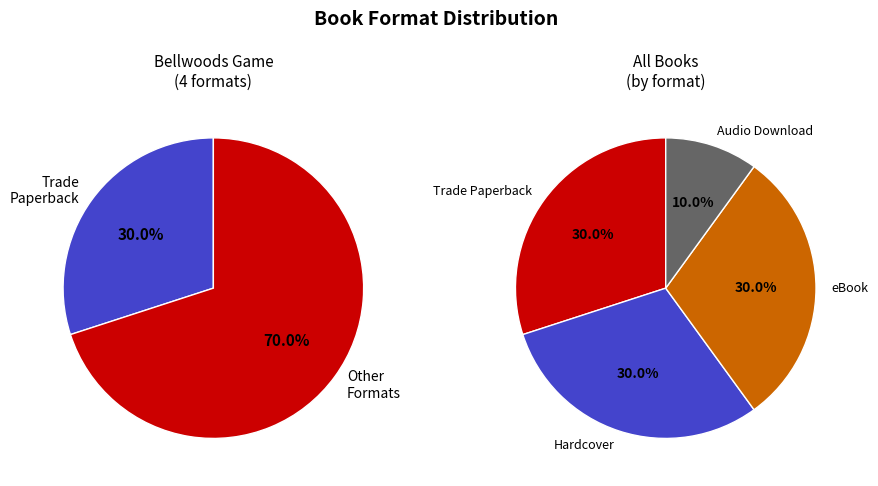

Which category has the biggest portion of the pie?

Trade Paperback